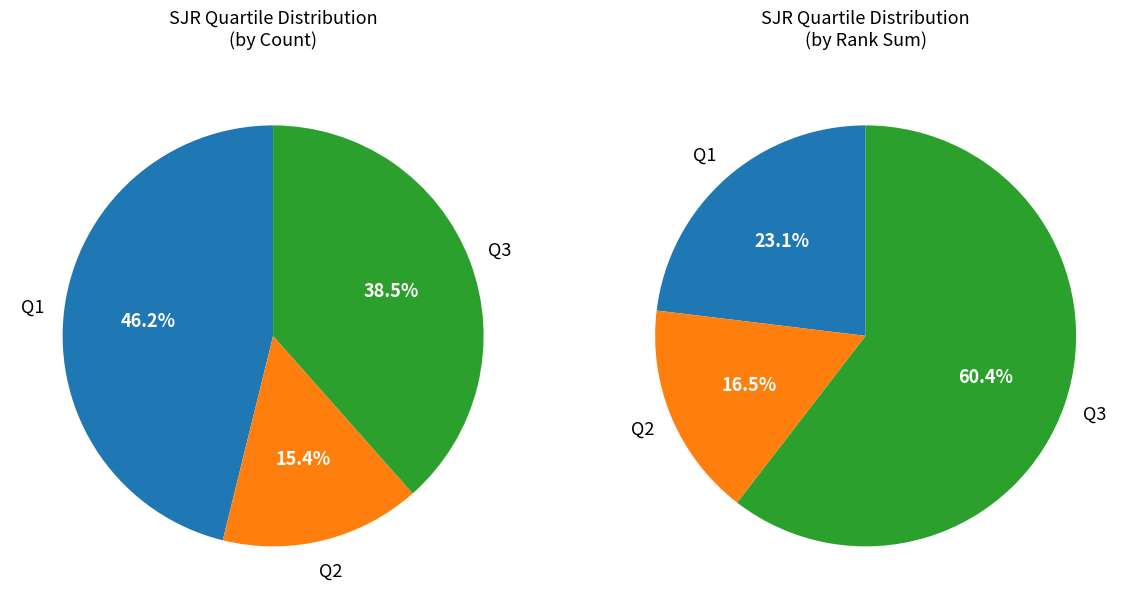

Does Q3 account for over 50% of the chart?

No